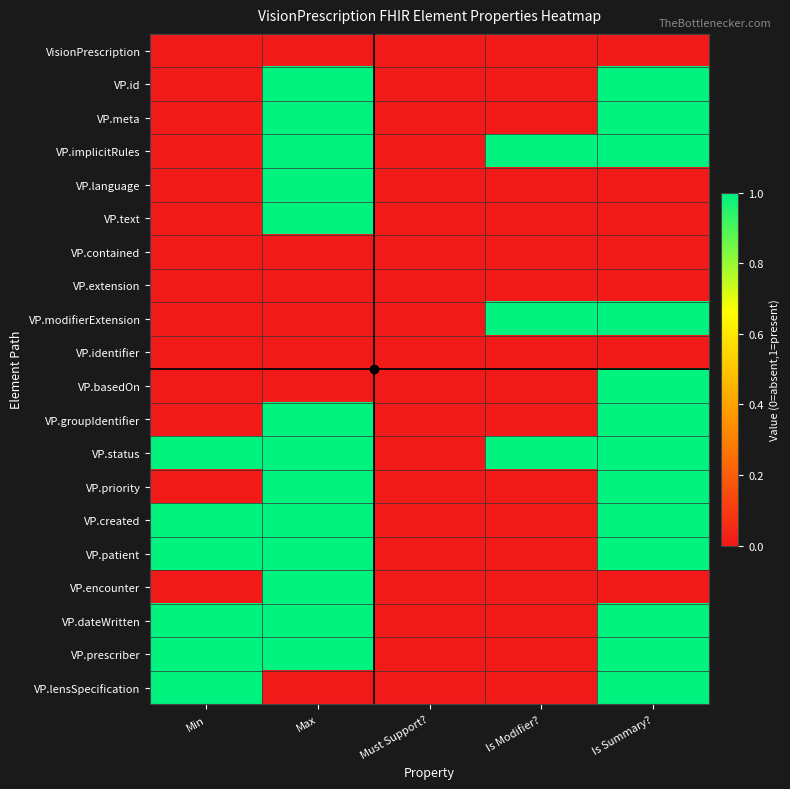

Reading right to left, transcribe all the data shown in this chart.

VisionPrescription: Is Summary?=0	Is Modifier?=0	Must Support?=0	Max=0	Min=0
VP.id: Is Summary?=1	Is Modifier?=0	Must Support?=0	Max=1	Min=0
VP.meta: Is Summary?=1	Is Modifier?=0	Must Support?=0	Max=1	Min=0
VP.implicitRules: Is Summary?=1	Is Modifier?=1	Must Support?=0	Max=1	Min=0
VP.language: Is Summary?=0	Is Modifier?=0	Must Support?=0	Max=1	Min=0
VP.text: Is Summary?=0	Is Modifier?=0	Must Support?=0	Max=1	Min=0
VP.contained: Is Summary?=0	Is Modifier?=0	Must Support?=0	Max=0	Min=0
VP.extension: Is Summary?=0	Is Modifier?=0	Must Support?=0	Max=0	Min=0
VP.modifierExtension: Is Summary?=1	Is Modifier?=1	Must Support?=0	Max=0	Min=0
VP.identifier: Is Summary?=0	Is Modifier?=0	Must Support?=0	Max=0	Min=0
VP.basedOn: Is Summary?=1	Is Modifier?=0	Must Support?=0	Max=0	Min=0
VP.groupIdentifier: Is Summary?=1	Is Modifier?=0	Must Support?=0	Max=1	Min=0
VP.status: Is Summary?=1	Is Modifier?=1	Must Support?=0	Max=1	Min=1
VP.priority: Is Summary?=1	Is Modifier?=0	Must Support?=0	Max=1	Min=0
VP.created: Is Summary?=1	Is Modifier?=0	Must Support?=0	Max=1	Min=1
VP.patient: Is Summary?=1	Is Modifier?=0	Must Support?=0	Max=1	Min=1
VP.encounter: Is Summary?=0	Is Modifier?=0	Must Support?=0	Max=1	Min=0
VP.dateWritten: Is Summary?=1	Is Modifier?=0	Must Support?=0	Max=1	Min=1
VP.prescriber: Is Summary?=1	Is Modifier?=0	Must Support?=0	Max=1	Min=1
VP.lensSpecification: Is Summary?=1	Is Modifier?=0	Must Support?=0	Max=0	Min=1